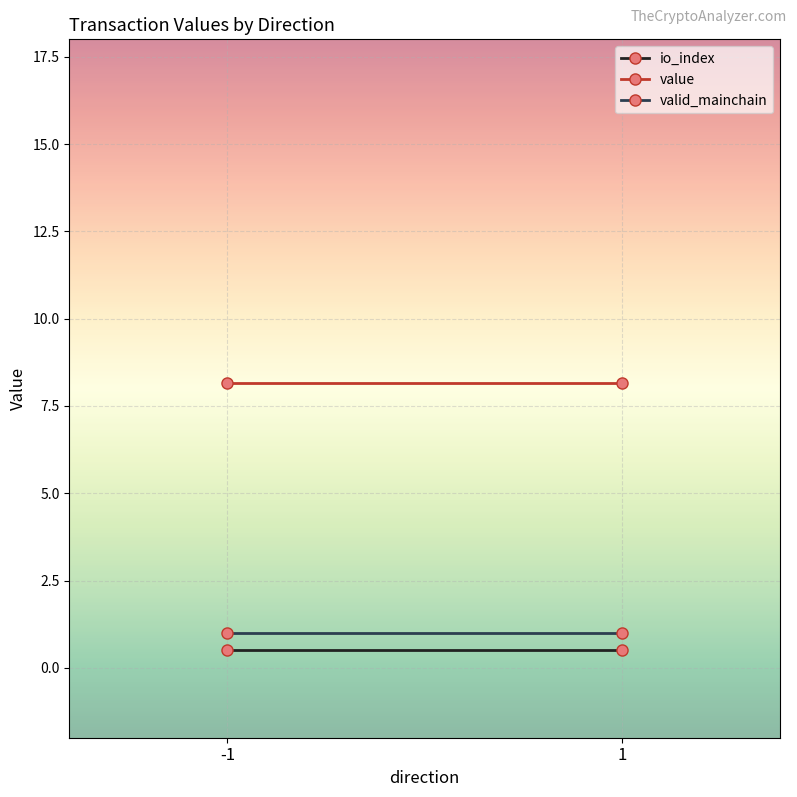

Reading right to left, what are all the values shown in this chart?

io_index: 0.5	0.5
value: 8.2	8.2
valid_mainchain: 1.0	1.0